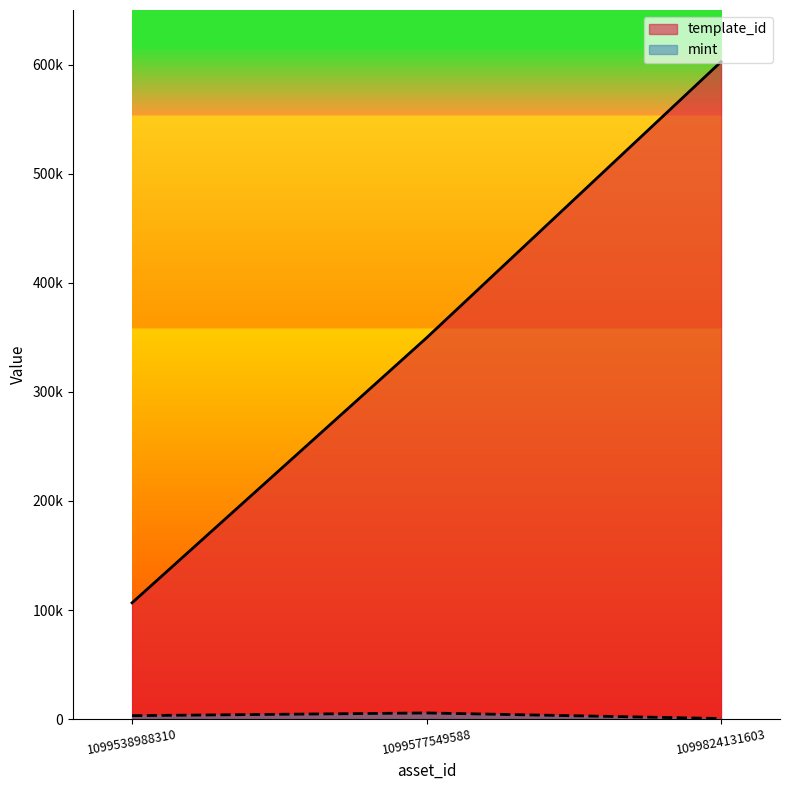

Which series changed the most between 1099577549588 and 1099824131603?

template_id